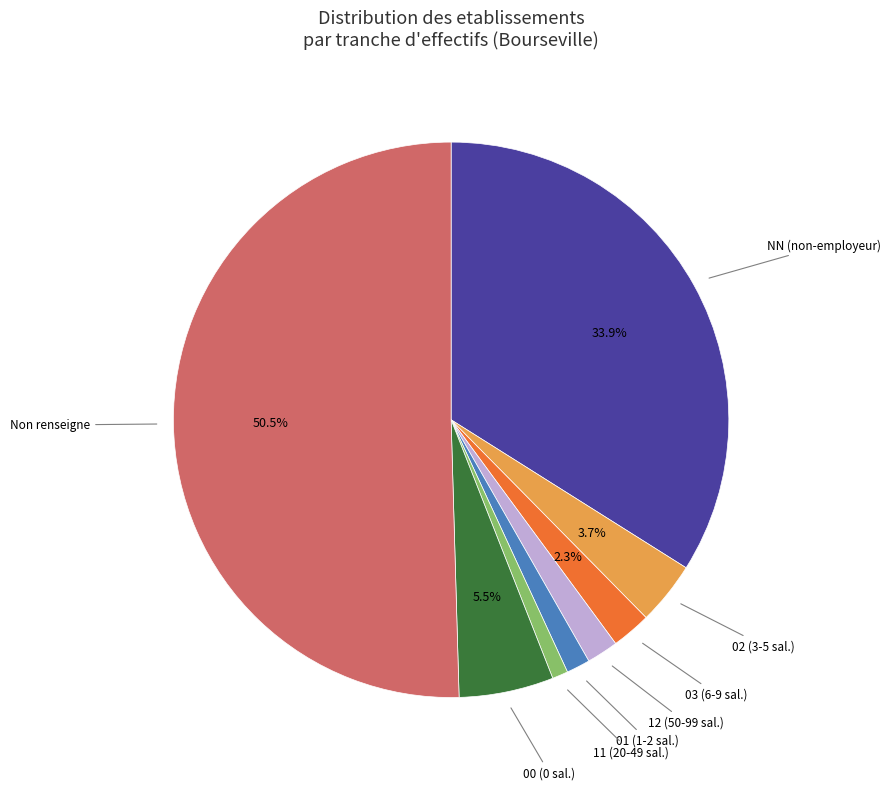

Is there a majority slice in this chart?

Yes